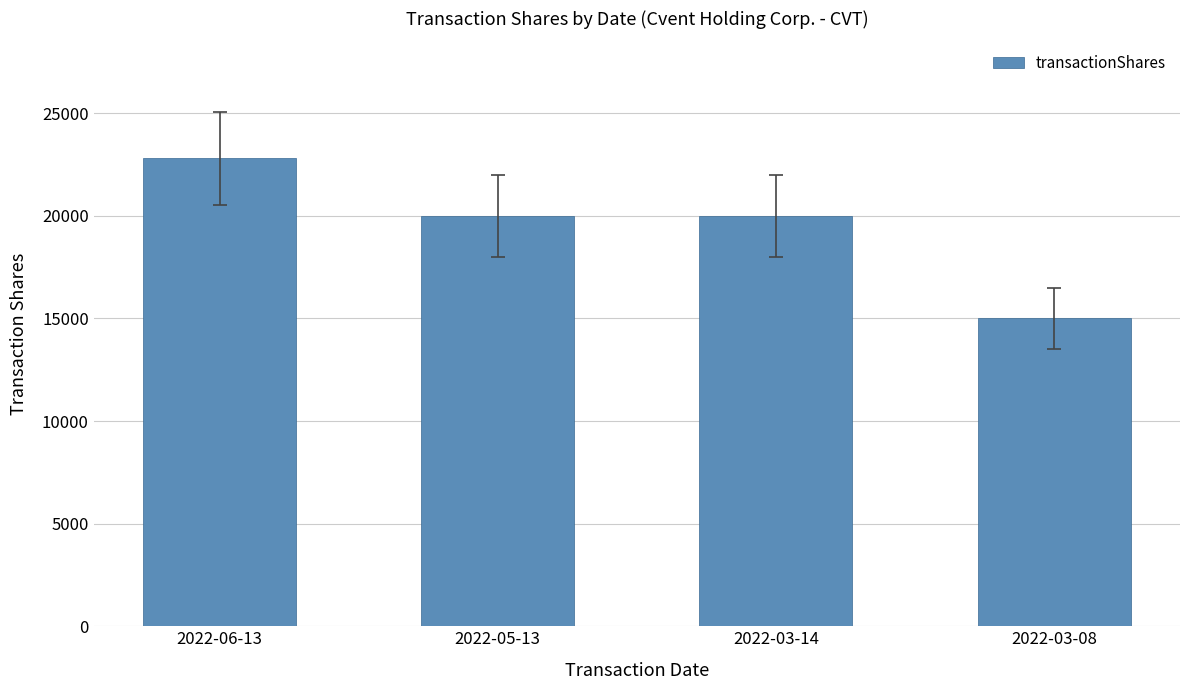

Does the chart contain any negative values?

No